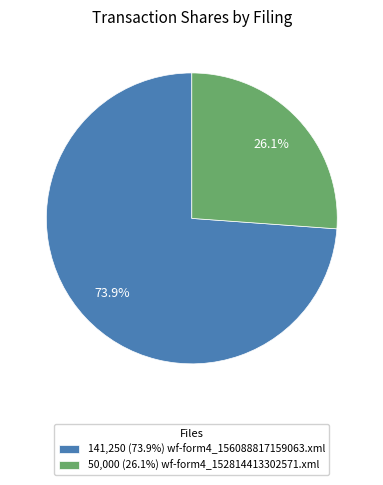

Which has a higher value, 141,250 (73.9%) wf-form4_156088817159063.xml or 50,000 (26.1%) wf-form4_152814413302571.xml?

141,250 (73.9%) wf-form4_156088817159063.xml